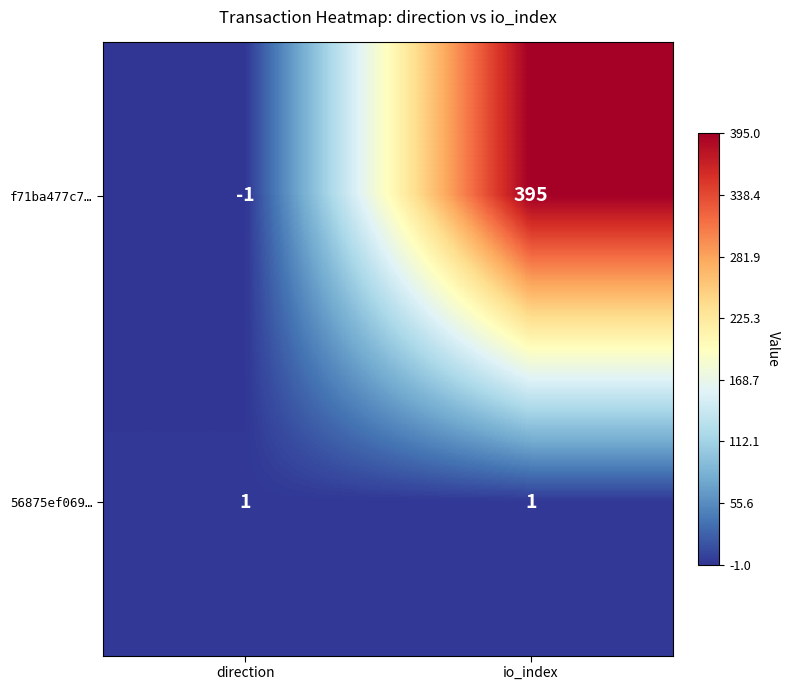

What is the greatest value displayed?

395